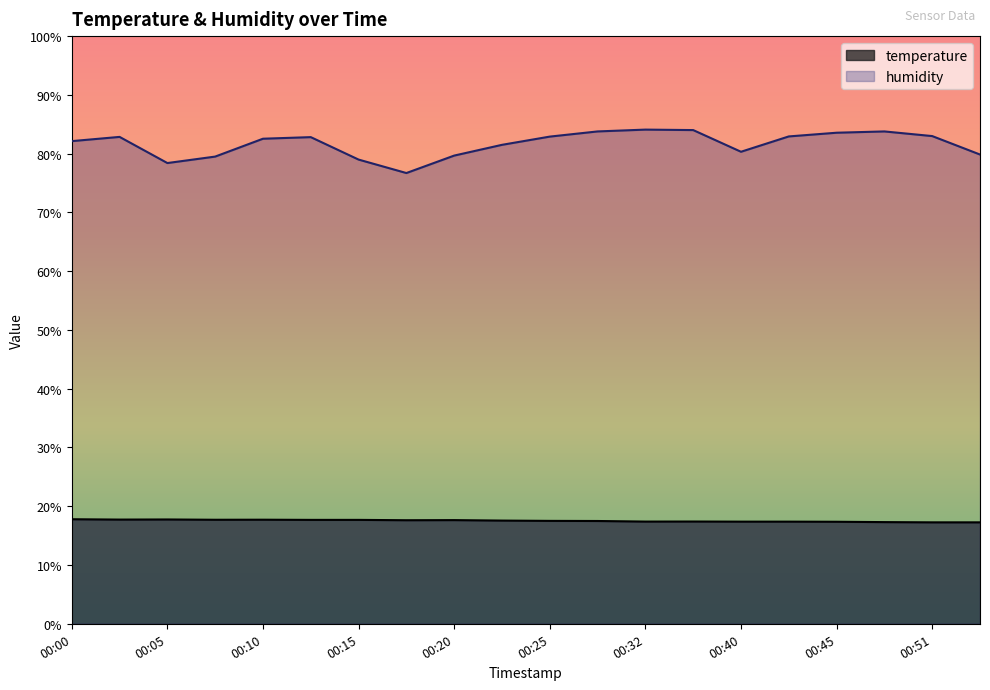

What is the value of the humidity point at the 17th from the left?

83.6